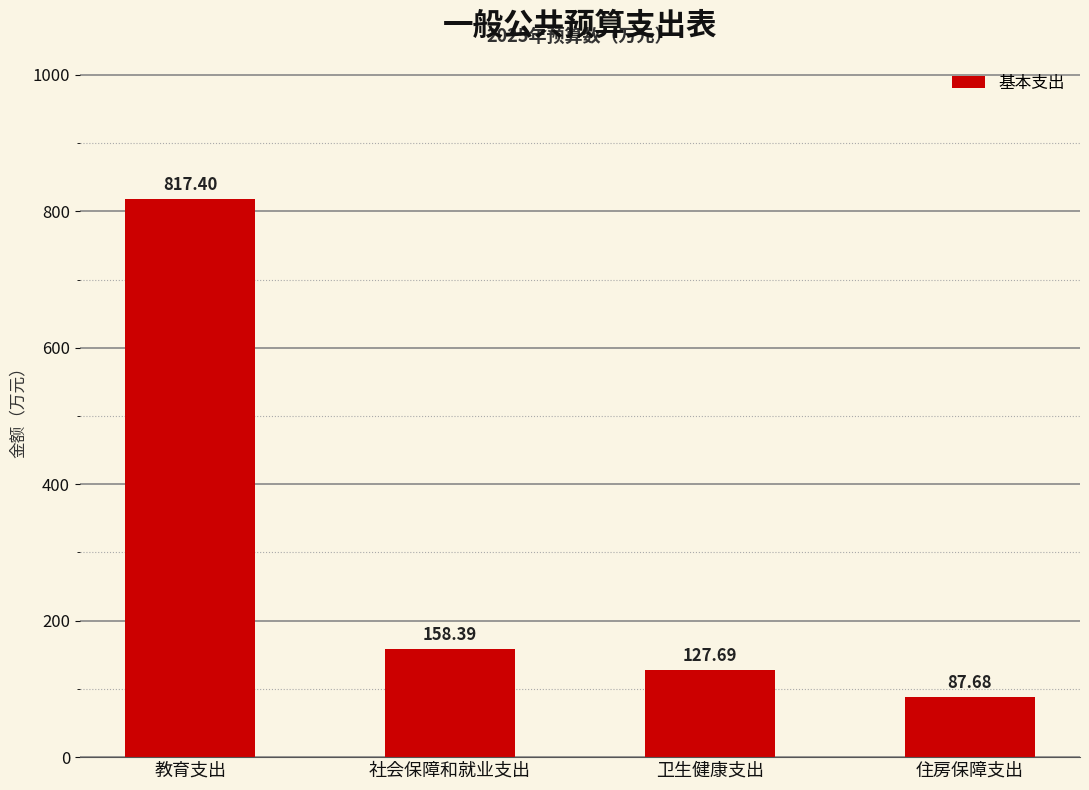

What is the ratio of the value at 卫生健康支出 to the value at 教育支出?

0.2